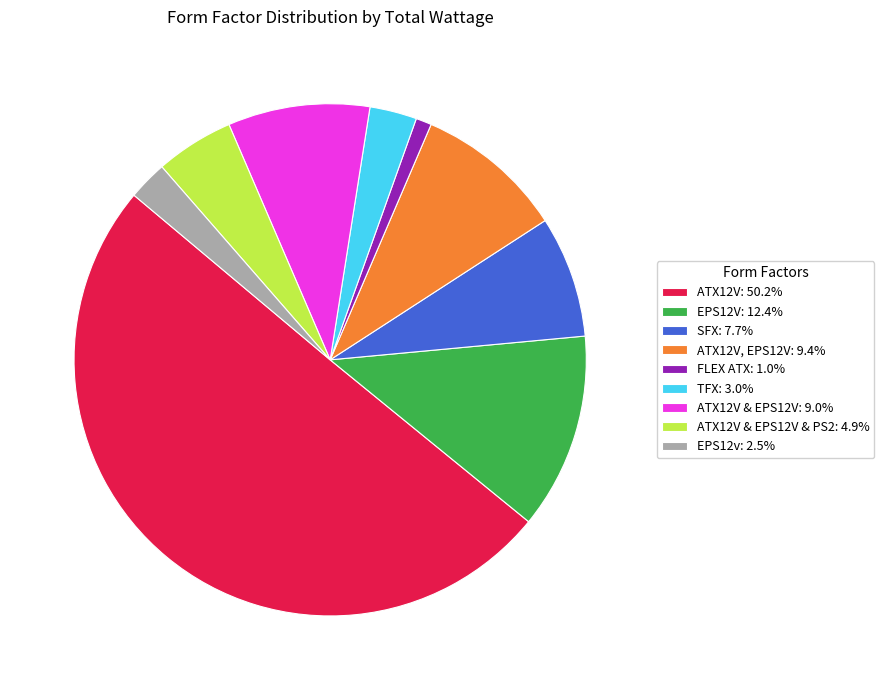

Is the sum of TFX: 3.0% and ATX12V & EPS12V & PS2: 4.9% greater than half?

No